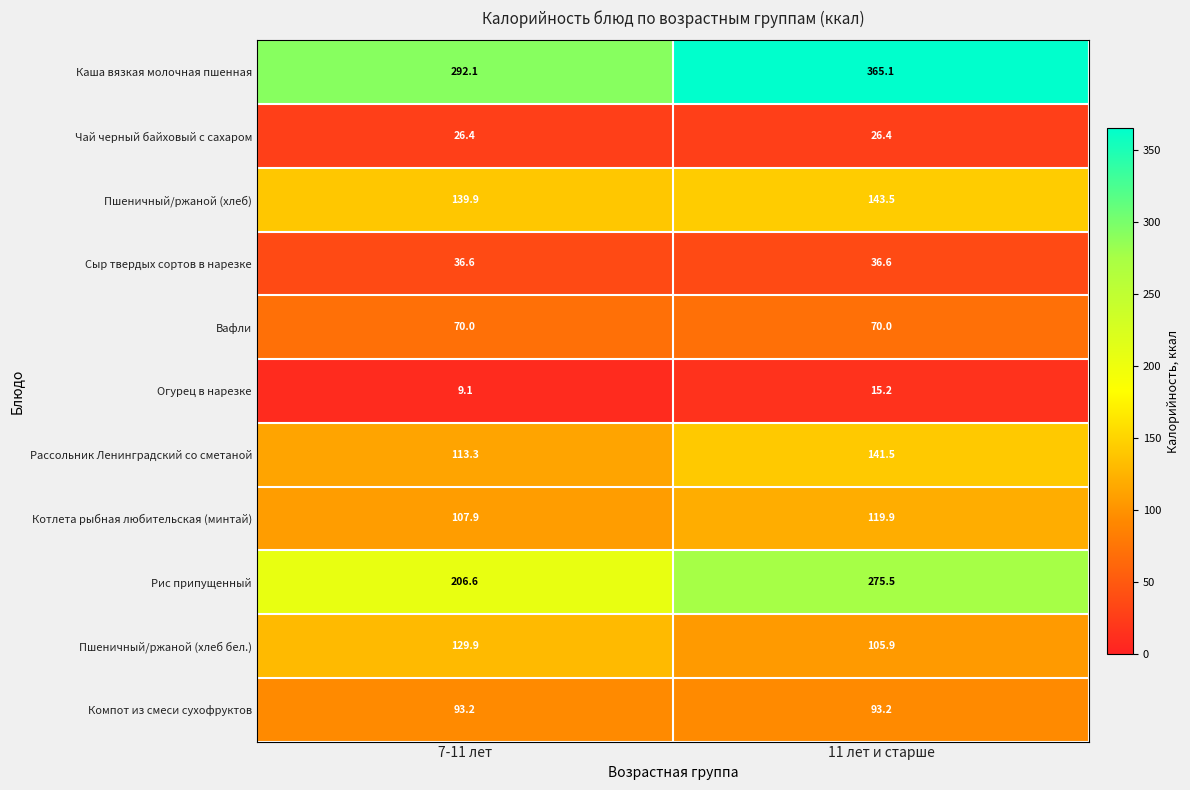

Reading left to right, list all the values displayed in this chart.

Каша вязкая молочная пшенная: 7-11 лет=292.1	11 лет и старше=365.1
Чай черный байховый с сахаром: 7-11 лет=26.4	11 лет и старше=26.4
Пшеничный/ржаной (хлеб): 7-11 лет=139.9	11 лет и старше=143.5
Сыр твердых сортов в нарезке: 7-11 лет=36.6	11 лет и старше=36.6
Вафли: 7-11 лет=70.0	11 лет и старше=70.0
Огурец в нарезке: 7-11 лет=9.1	11 лет и старше=15.2
Рассольник Ленинградский со сметаной: 7-11 лет=113.3	11 лет и старше=141.5
Котлета рыбная любительская (минтай): 7-11 лет=107.9	11 лет и старше=119.9
Рис припущенный: 7-11 лет=206.6	11 лет и старше=275.5
Пшеничный/ржаной (хлеб бел.): 7-11 лет=129.9	11 лет и старше=105.9
Компот из смеси сухофруктов: 7-11 лет=93.2	11 лет и старше=93.2